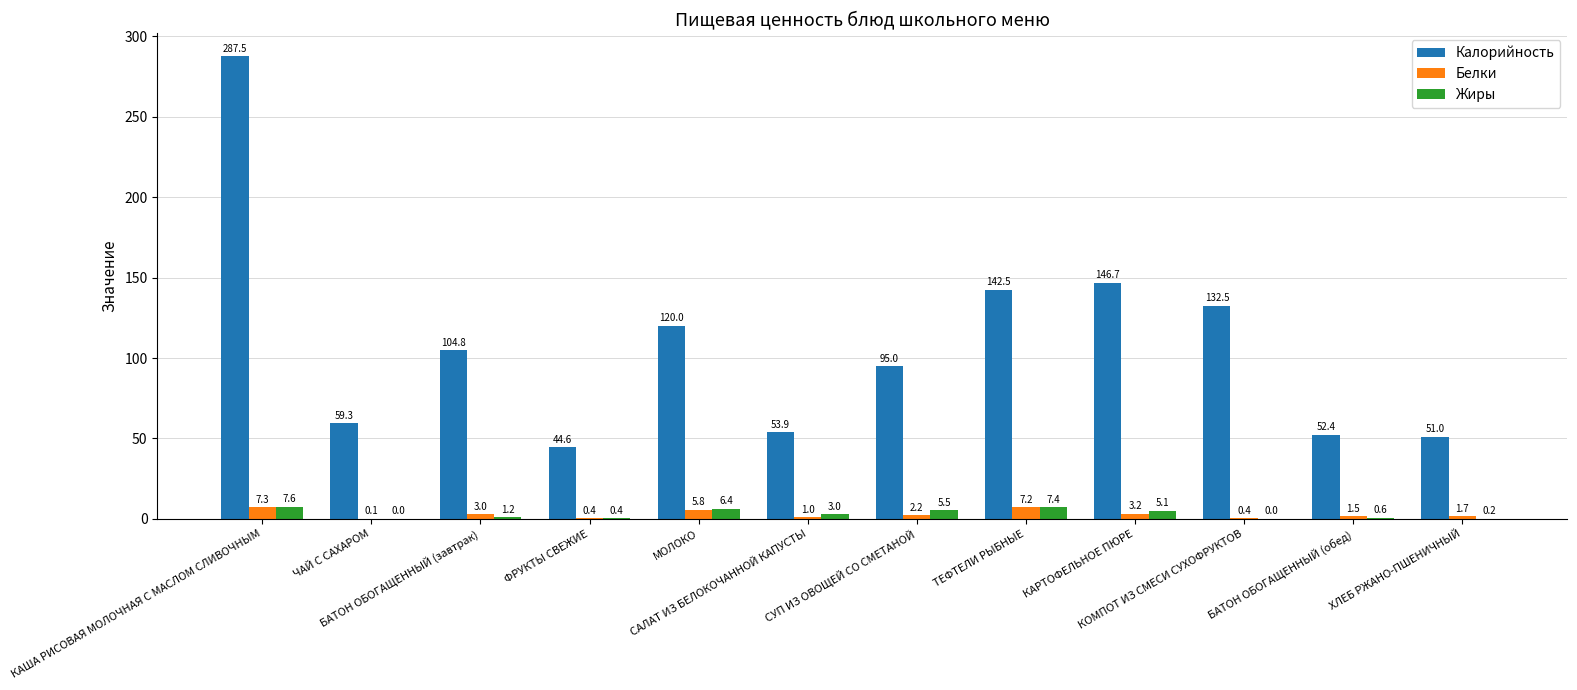

Read the Жиры value at КАША РИСОВАЯ МОЛОЧНАЯ С МАСЛОМ СЛИВОЧНЫМ.

7.6